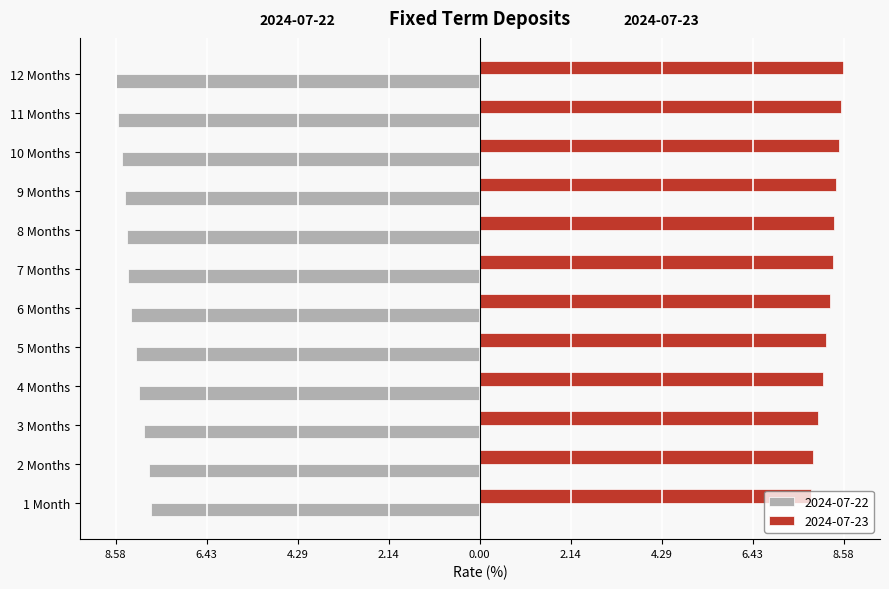

What position from the right is 2 Months?

11